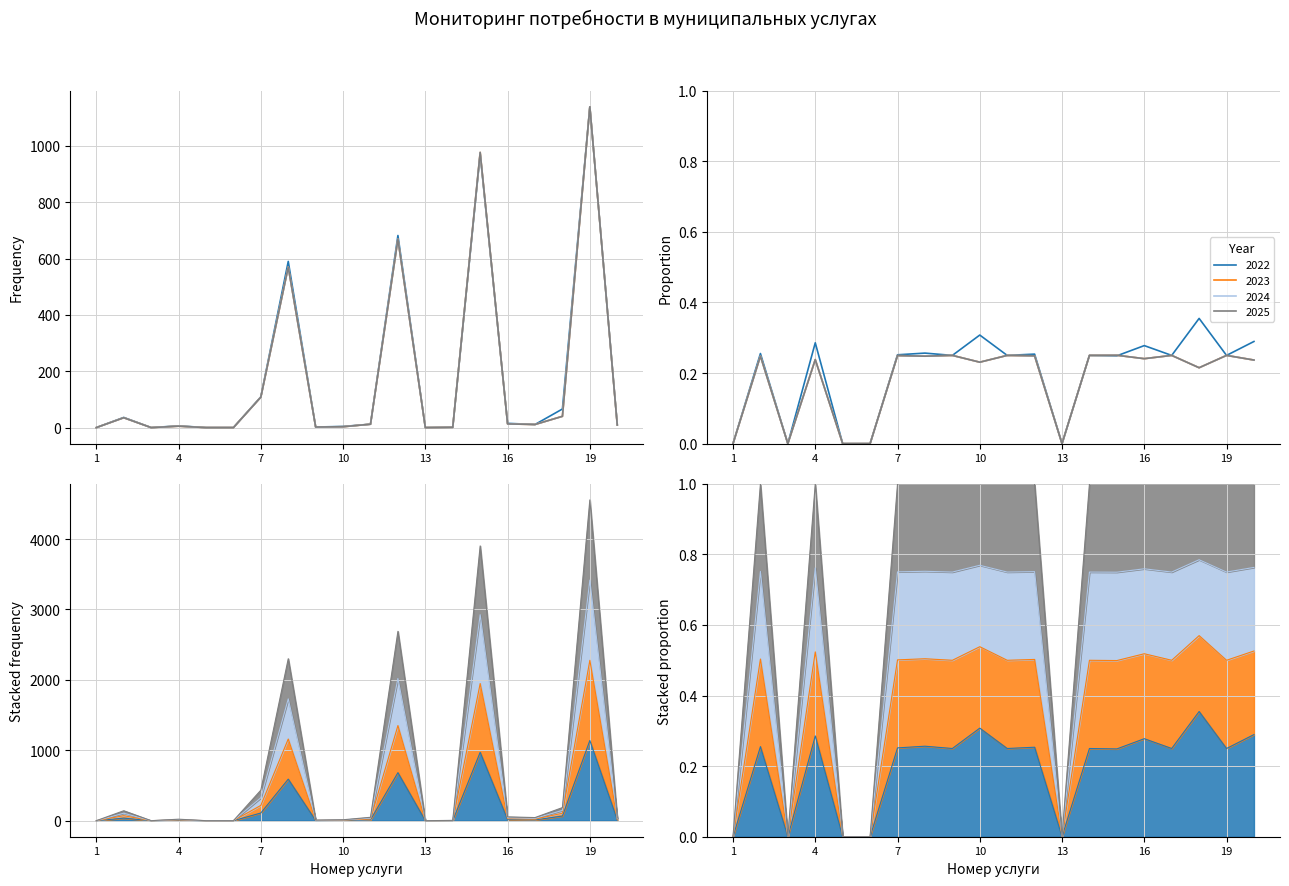

Rank the categories by 2022 value from highest to lowest.

19, 15, 12, 8, 7, 18, 2, 16, 11, 17, 20, 4, 10, 9, 14, 1, 3, 5, 6, 13